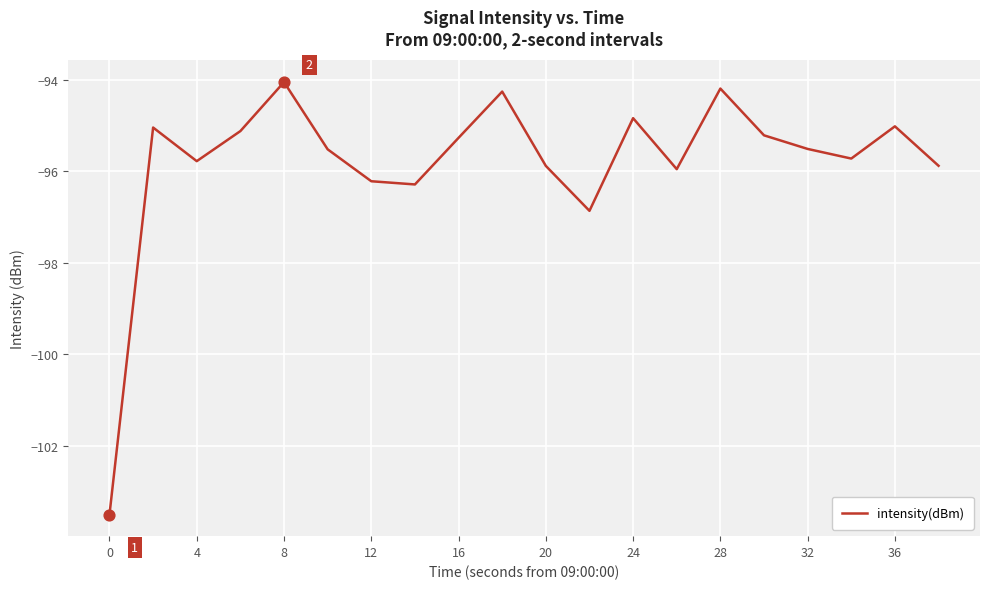

What is the difference between the maximum and minimum values?

9.4